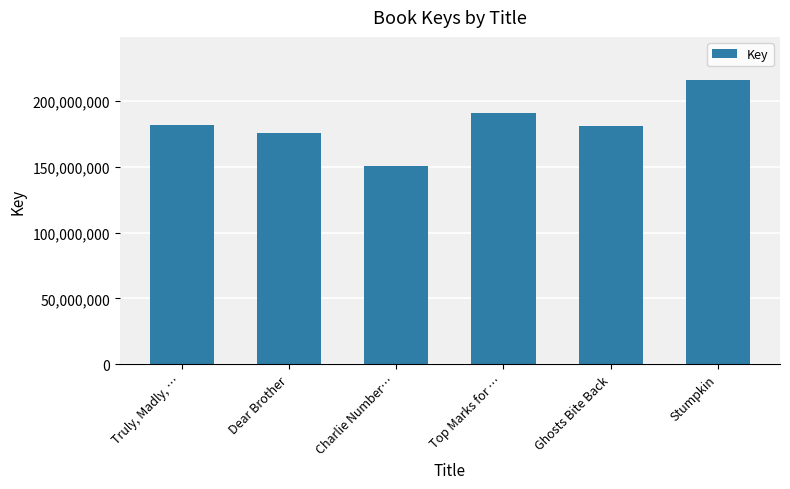

True or false: the data shows 76743809 at Stumpkin.

False